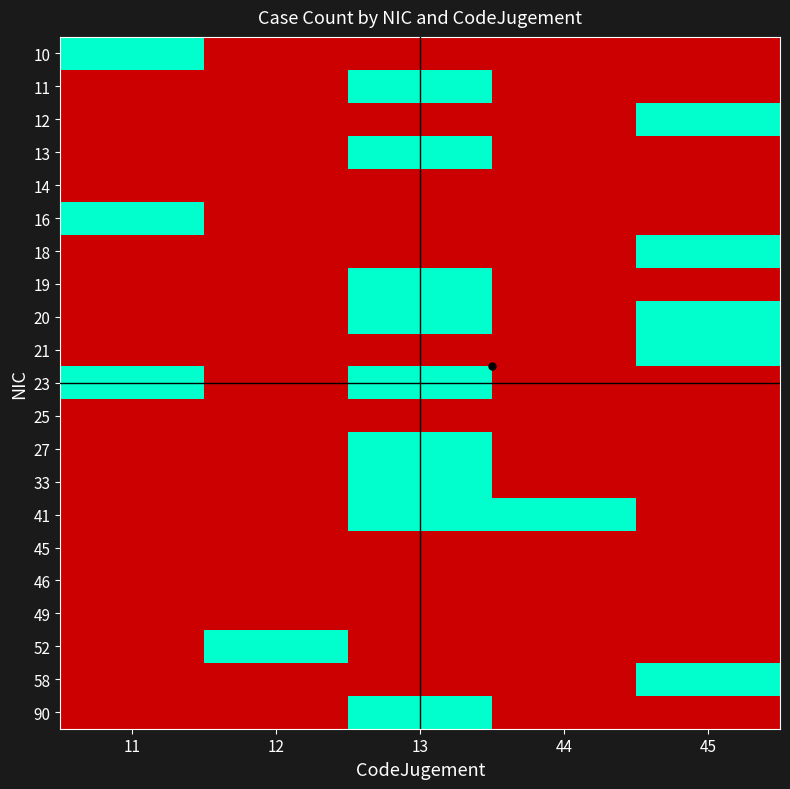

What is the greatest value displayed?

1